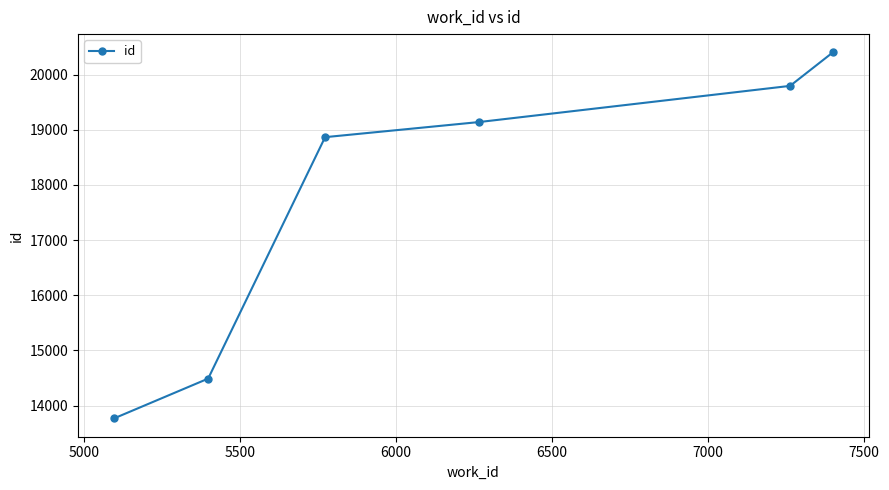

What is the difference between the second highest and second lowest values?

5309